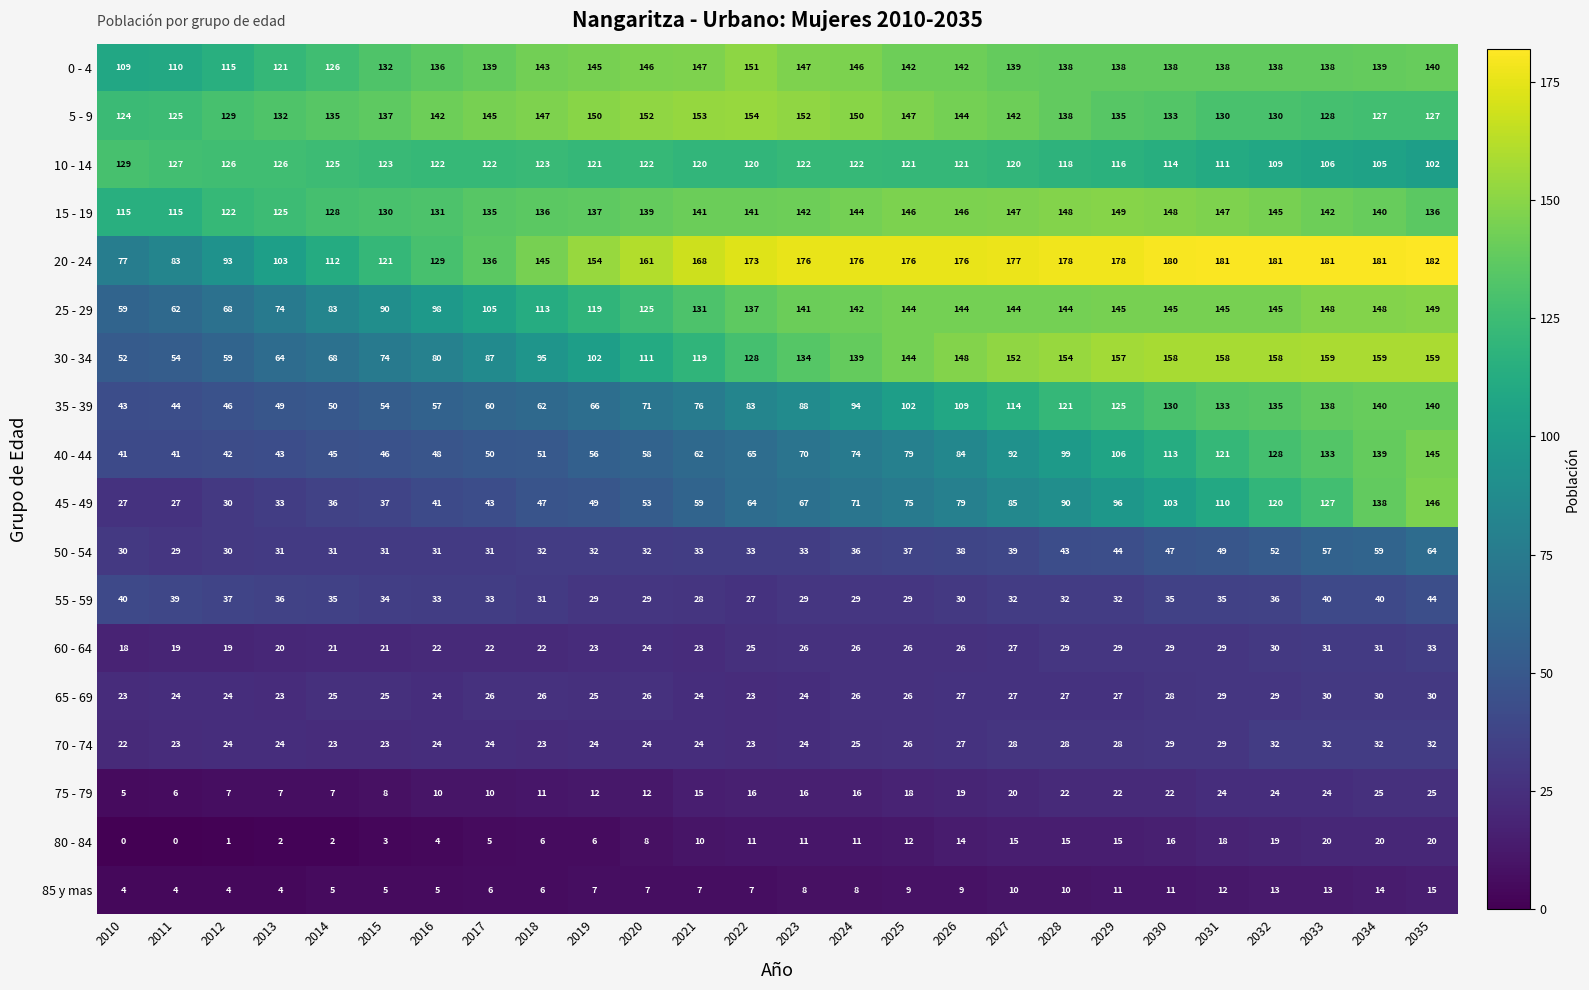

Which label corresponds to the largest value in the chart?

2035